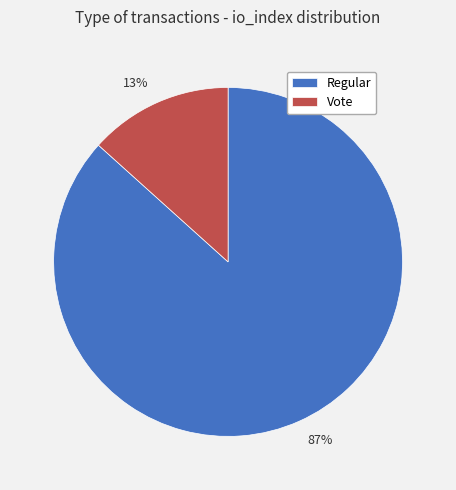

Rank the categories by value from highest to lowest.

87%, 13%